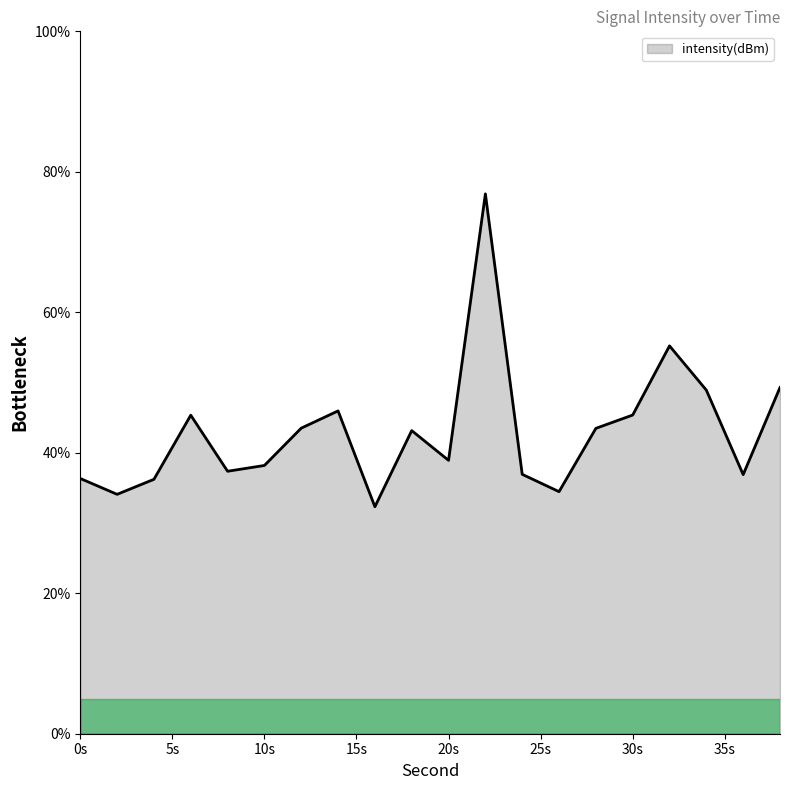

What is the smallest value displayed?

32.3